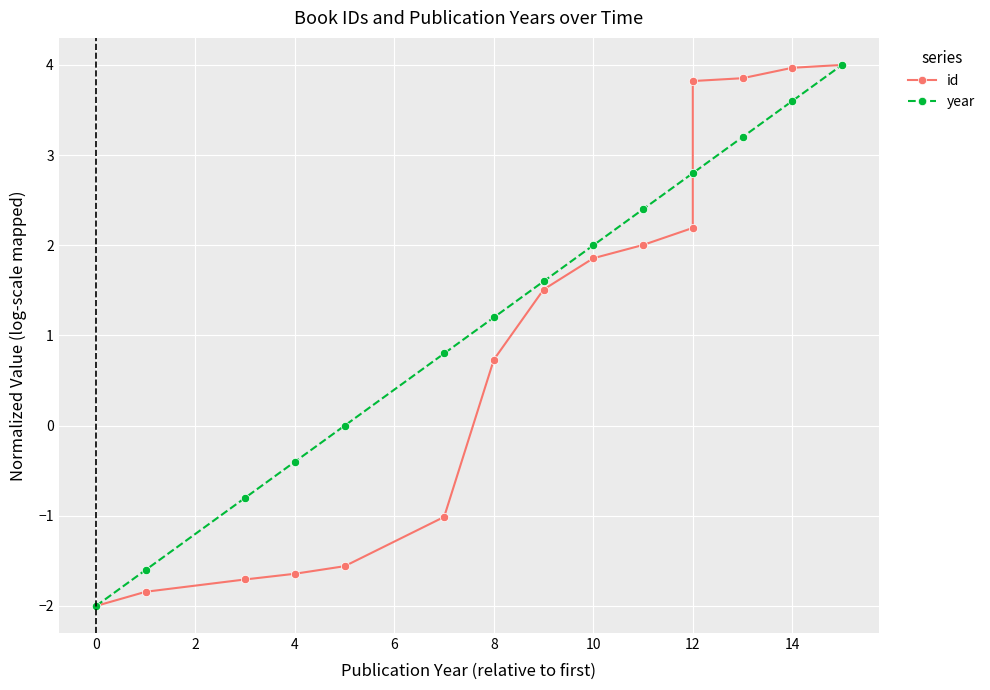

How many values in the id series are below 1?

7